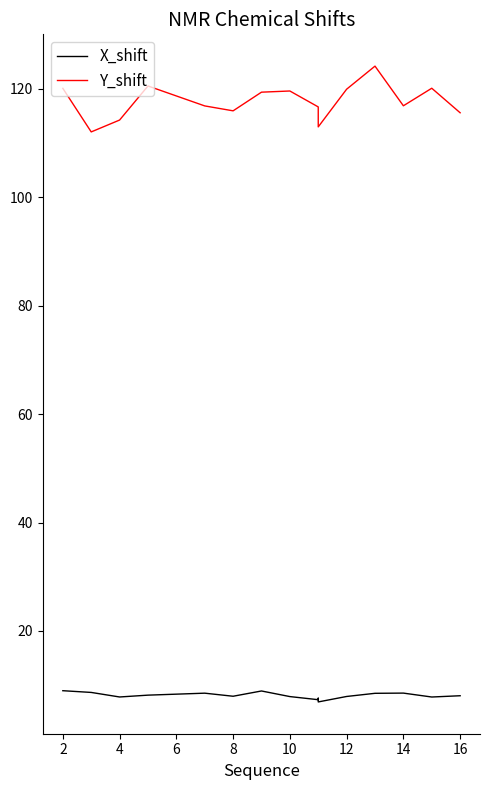

The value of X_shift at 8 is 4.6. True or false?

False